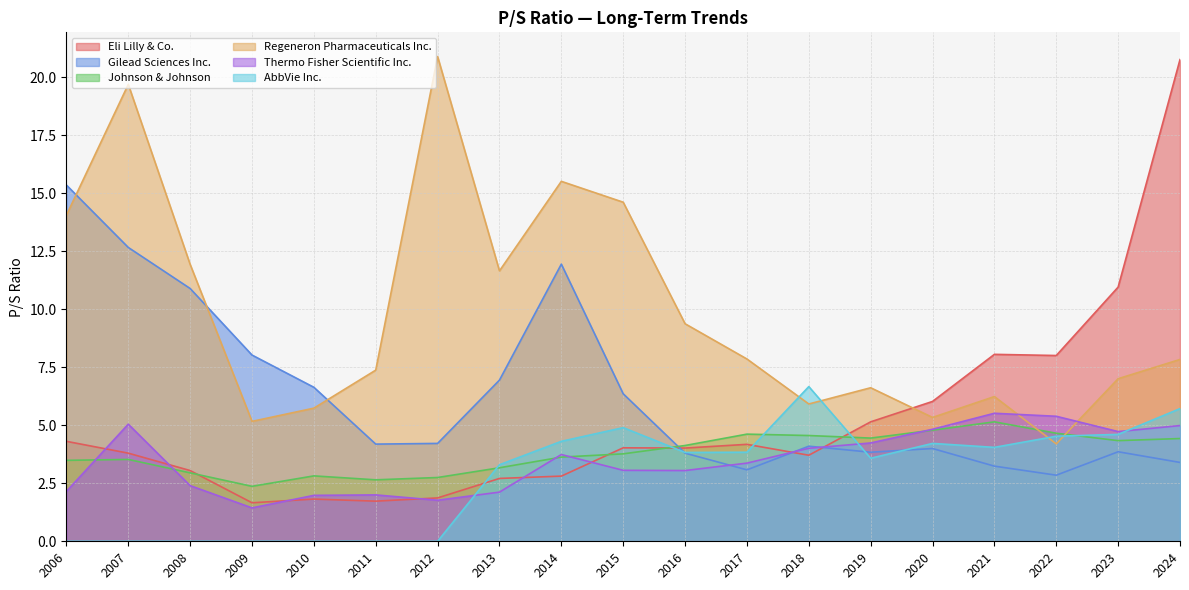

What is the spread (max minus min) of values at 2020?

2.0